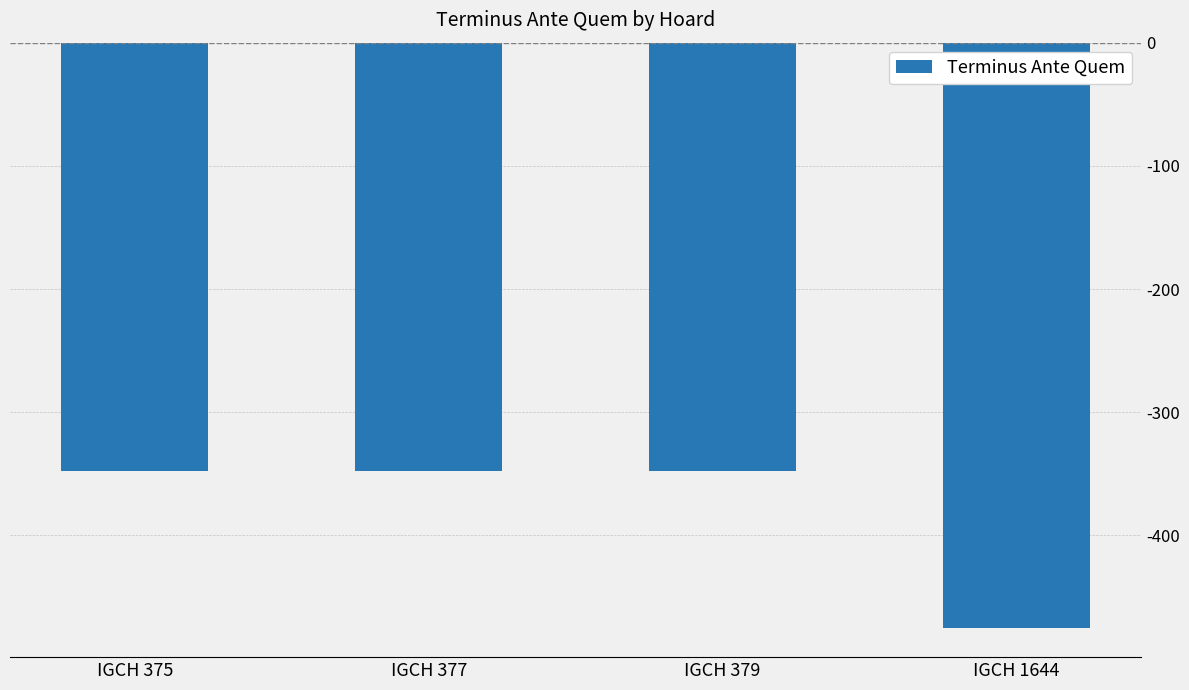

Reading left to right, extract all data points from this chart.

IGCH 375=-348	IGCH 377=-348	IGCH 379=-348	IGCH 1644=-475